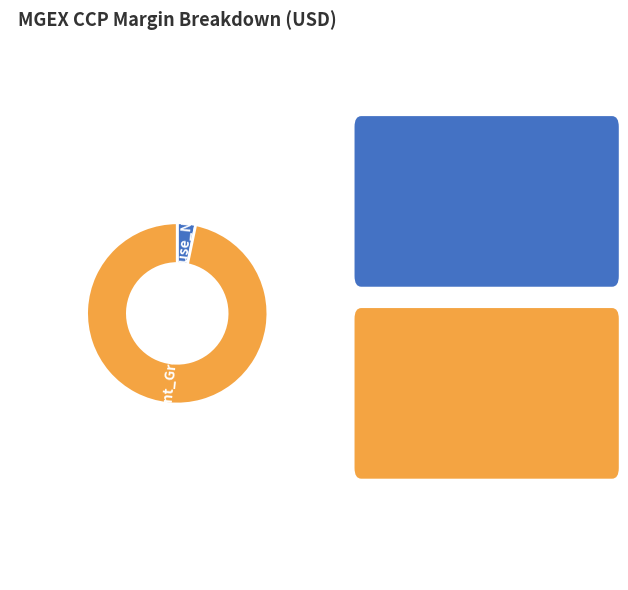

Does any single category account for the majority?

Yes